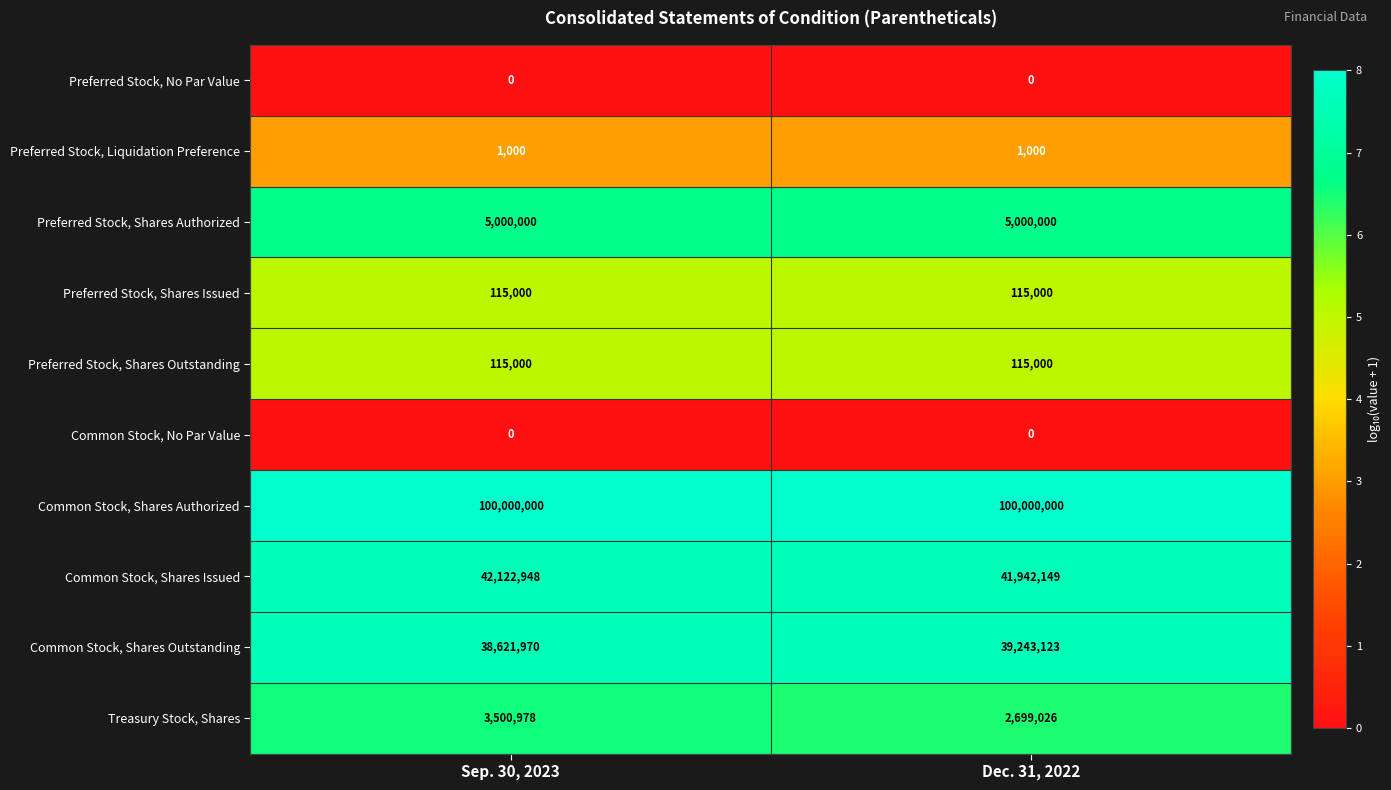

What is the approximate value of Preferred Stock, Shares Outstanding at Dec. 31, 2022?

115000